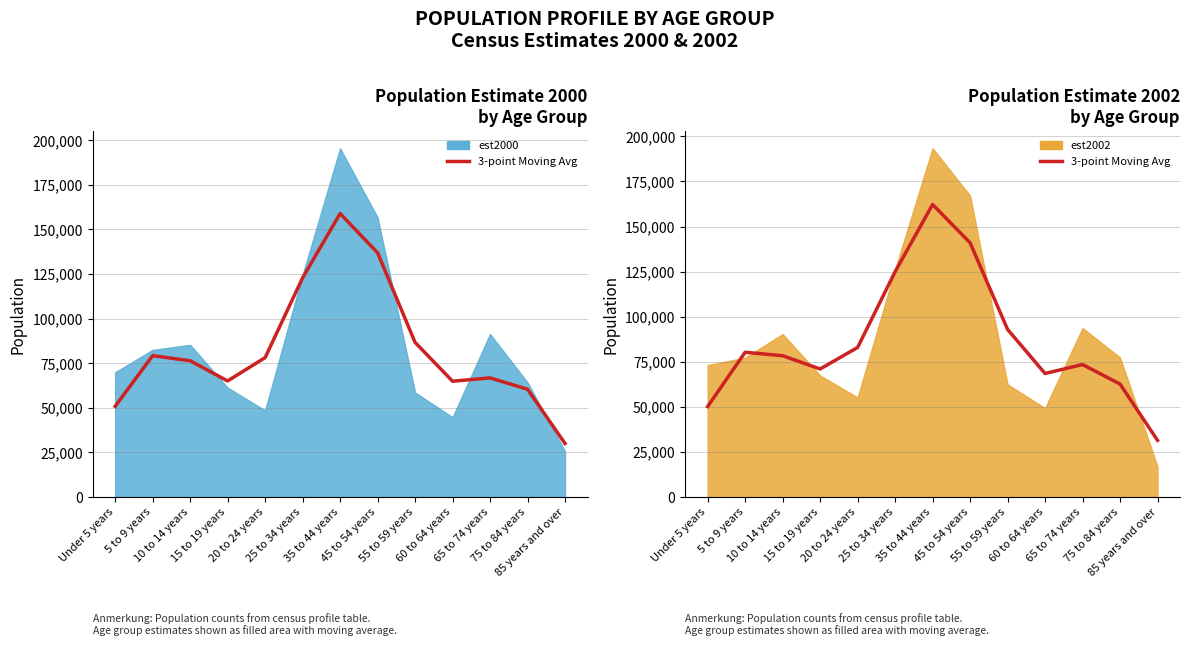

List the labels in order of value, largest first.

35 to 44 years, 45 to 54 years, 25 to 34 years, 55 to 59 years, 20 to 24 years, 5 to 9 years, 10 to 14 years, 65 to 74 years, 15 to 19 years, 60 to 64 years, 75 to 84 years, Under 5 years, 85 years and over